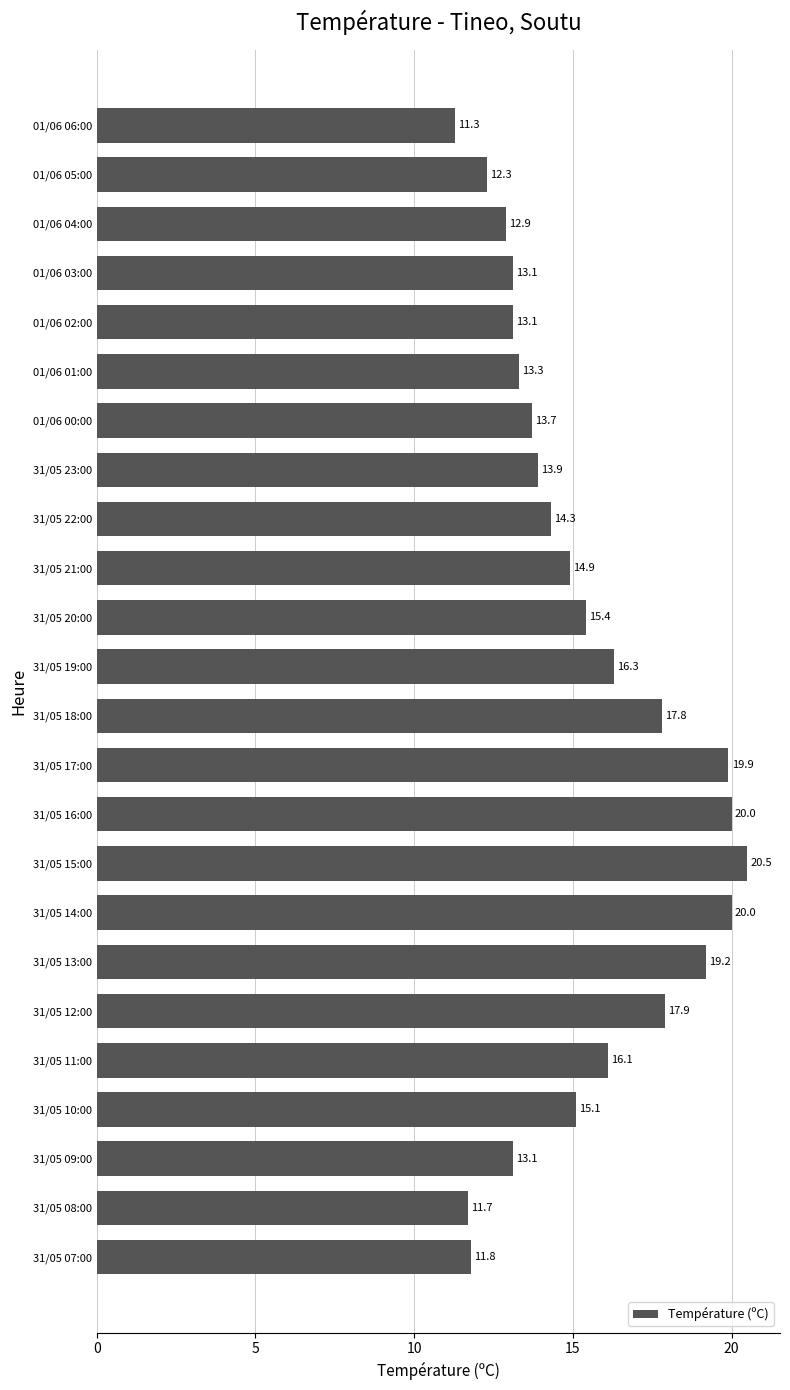

What is the label of the 10th bar from the top?

31/05 21:00